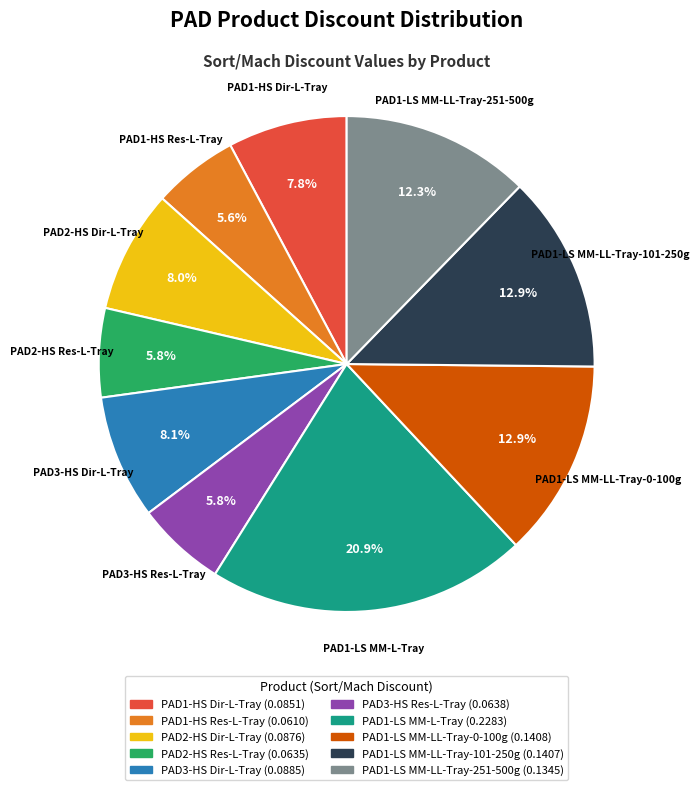

True or false: PAD1-LS MM-LL-Tray-251-500g accounts for 27% of the total.

False